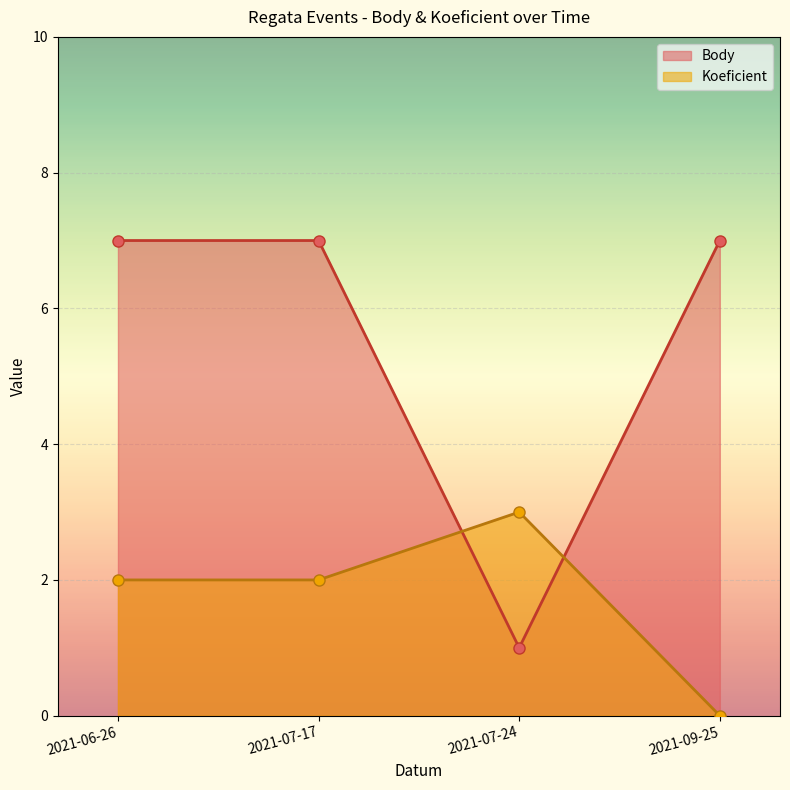

At which category is the sum across all series the highest?

2021-06-26